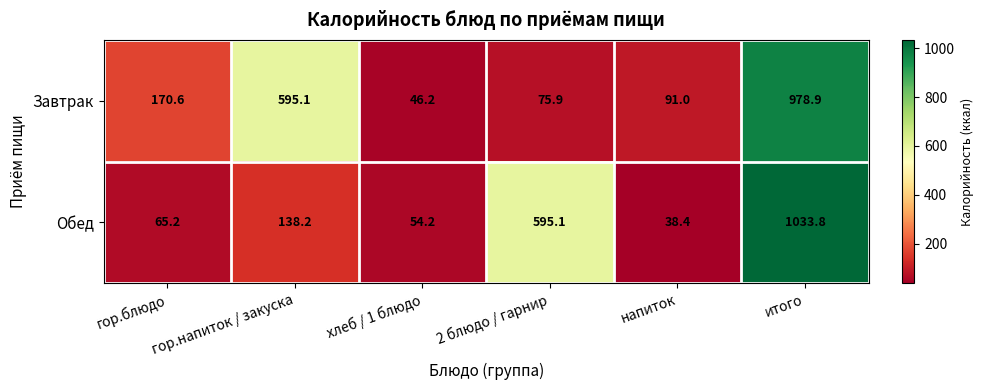

Where is Завтрак nearest to the value 512?

гор.напиток / закуска